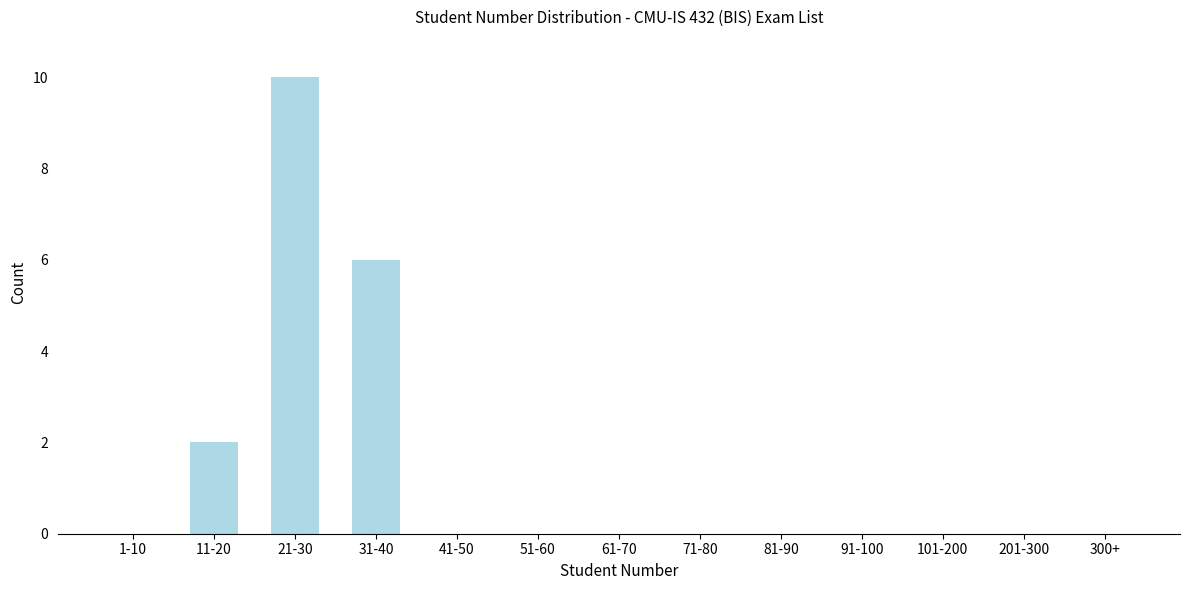

Reading left to right, list all the values displayed in this chart.

1-10=0	11-20=2	21-30=10	31-40=6	41-50=0	51-60=0	61-70=0	71-80=0	81-90=0	91-100=0	101-200=0	201-300=0	300+=0